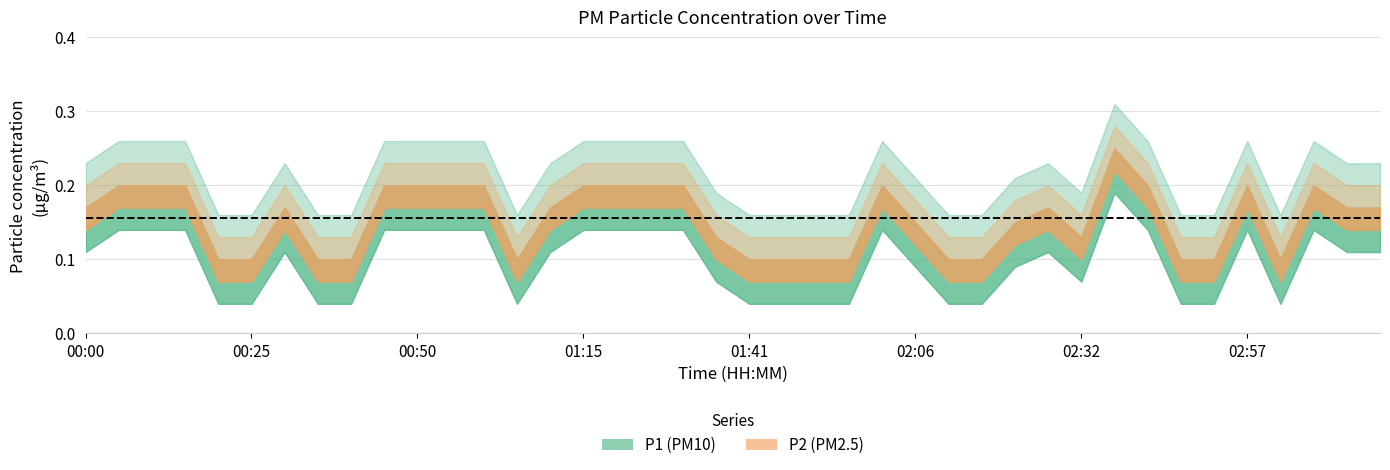

Which series changed the most between 00:55 and 02:52?

P1